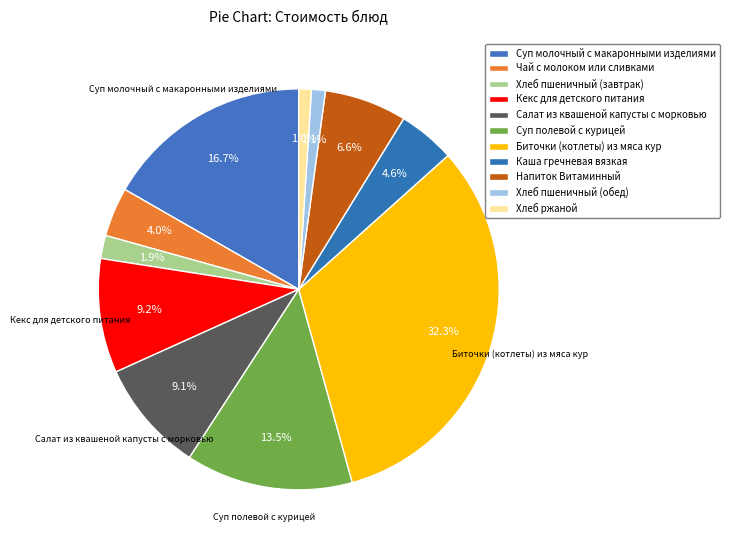

How many segments does this pie chart have?

11